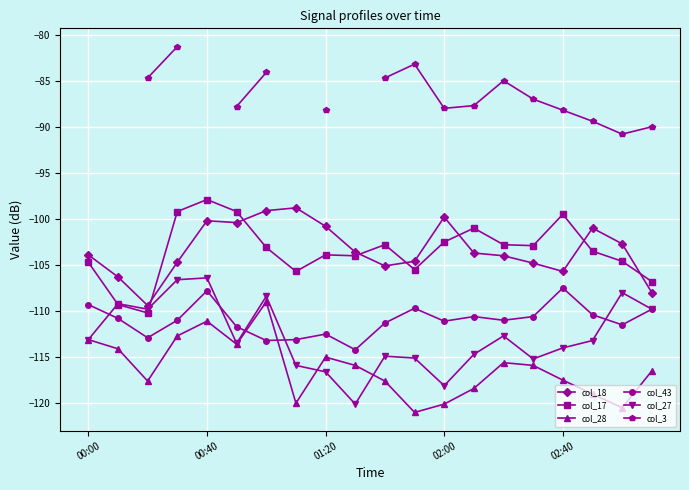

What is the minimum value for col_18?

-109.4